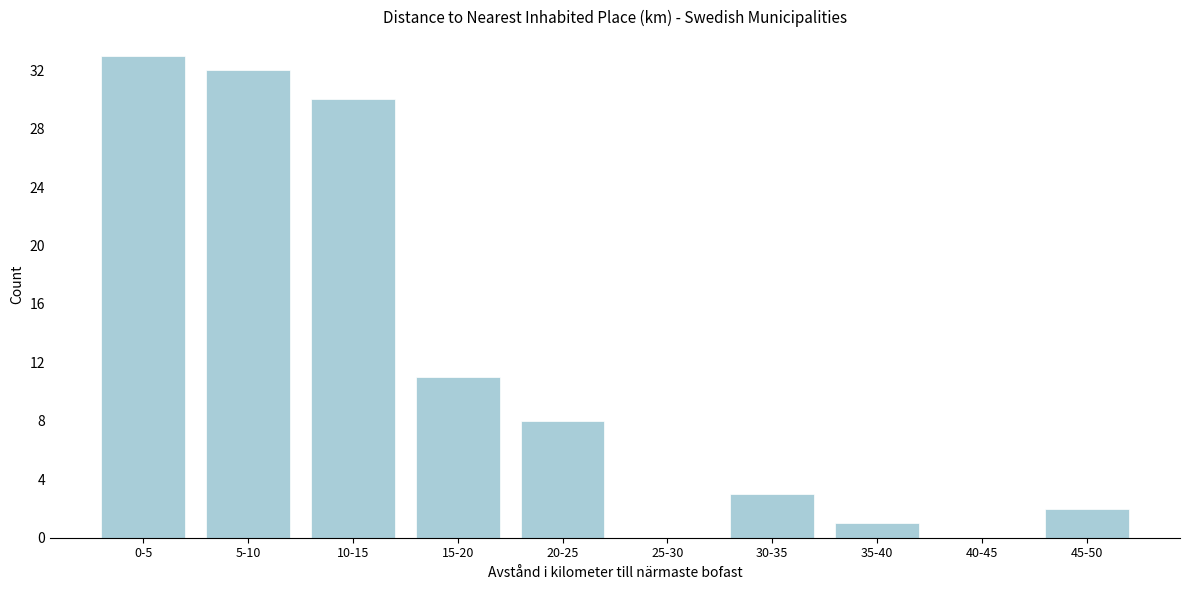

Reading right to left, list all the values displayed in this chart.

45-50=2	40-45=0	35-40=1	30-35=3	25-30=0	20-25=8	15-20=11	10-15=30	5-10=32	0-5=33